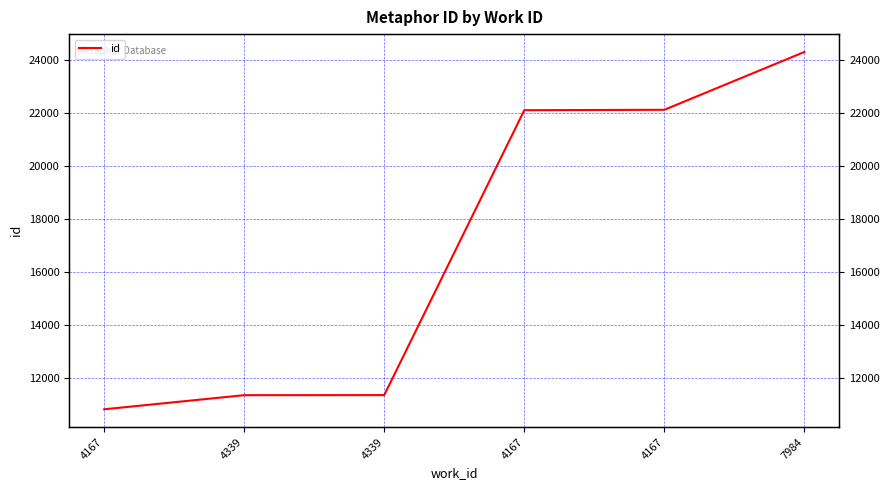

Reading right to left, extract all data points from this chart.

7984=24296	4167=22114	4167=22099	4339=11348	4339=11345	4167=10813